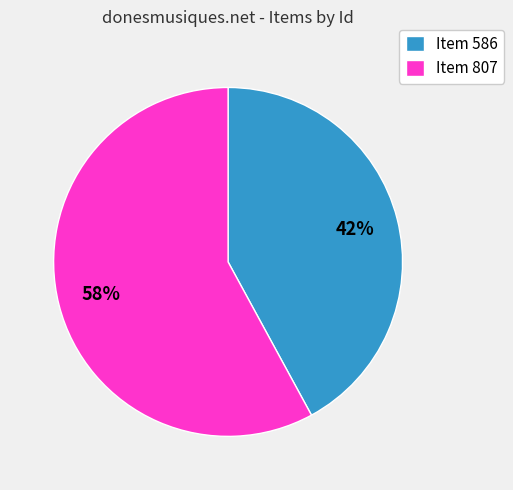

Which slice is the smallest?

Item 586